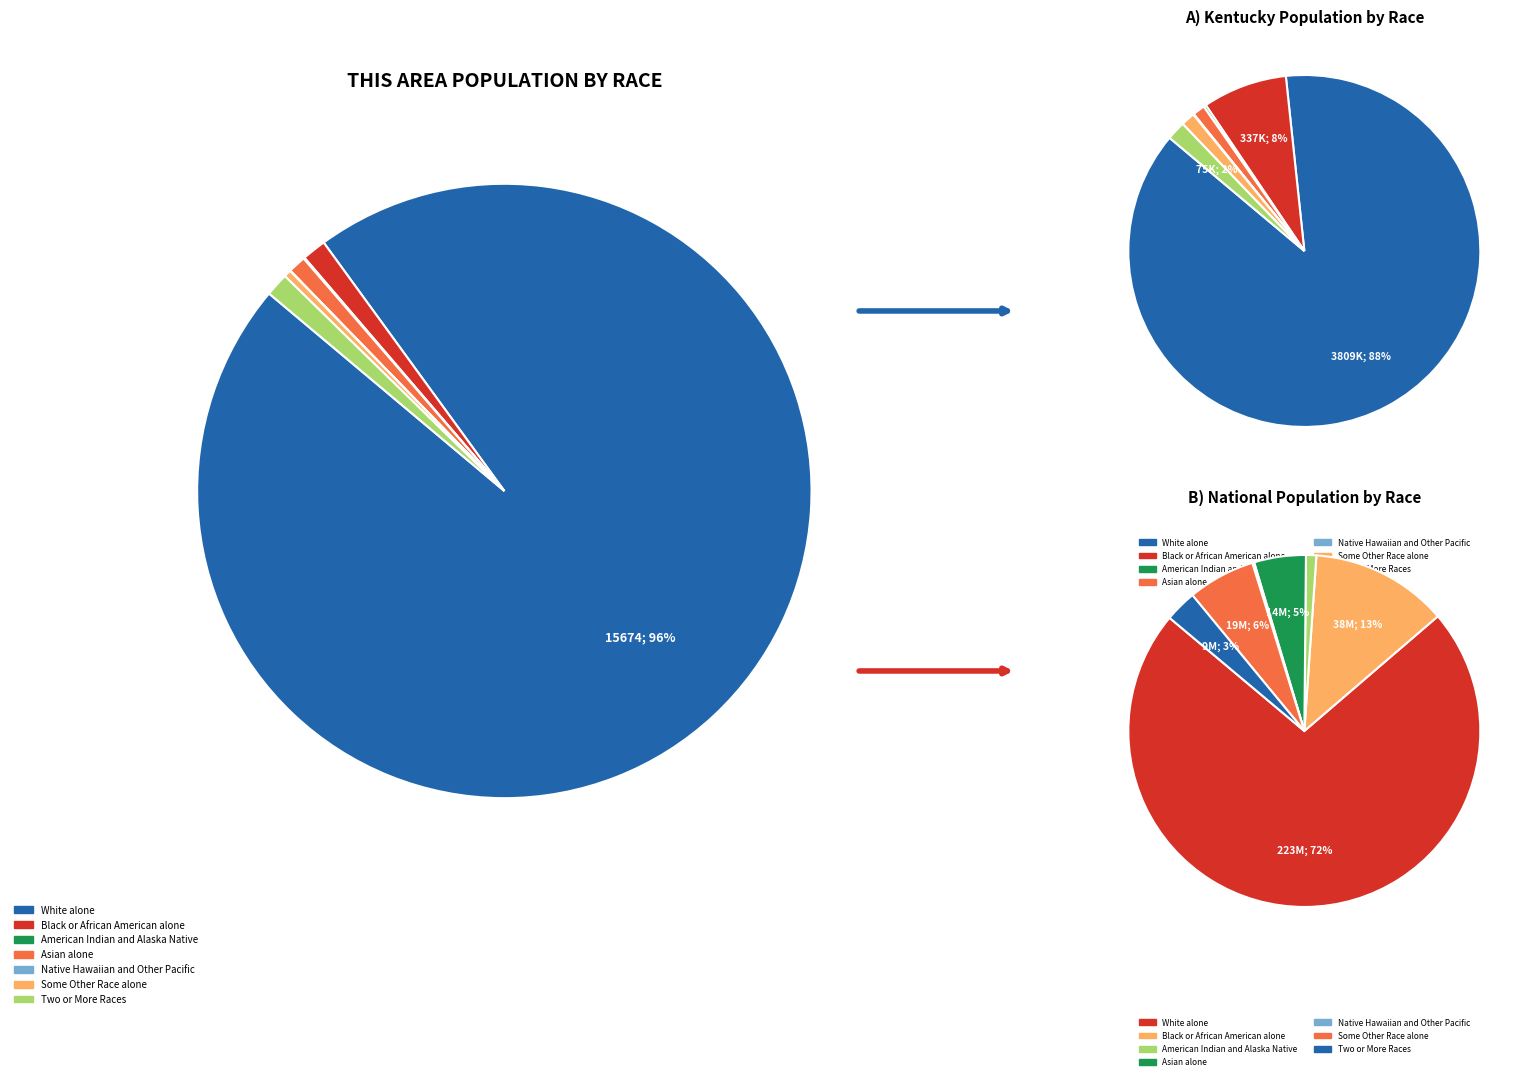

To the nearest percent, what is the difference between the Two or More Races and White alone slice percentages?

95%